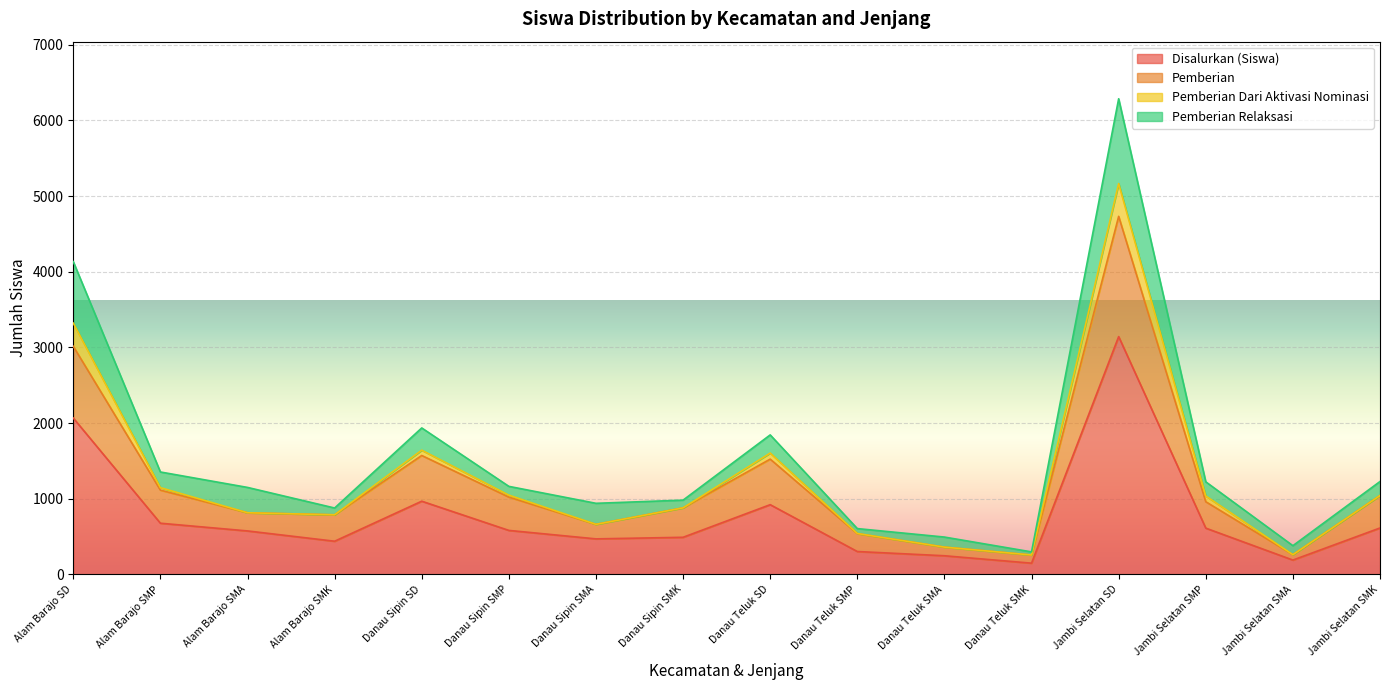

True or false: Disalurkan (Siswa) and Pemberian cross at least once.

False